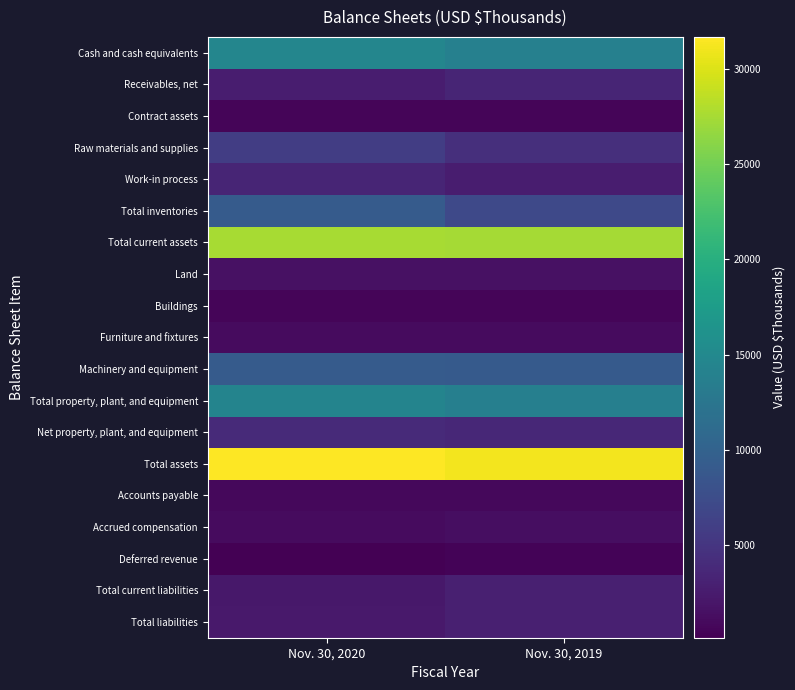

What is the spread (max minus min) of values at Nov. 30, 2019?

30754